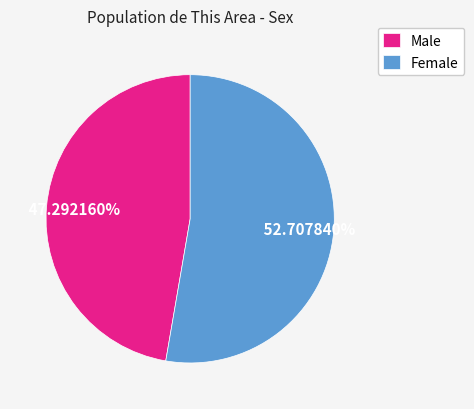

What is the ratio of the value at Male to the value at Female?

0.9